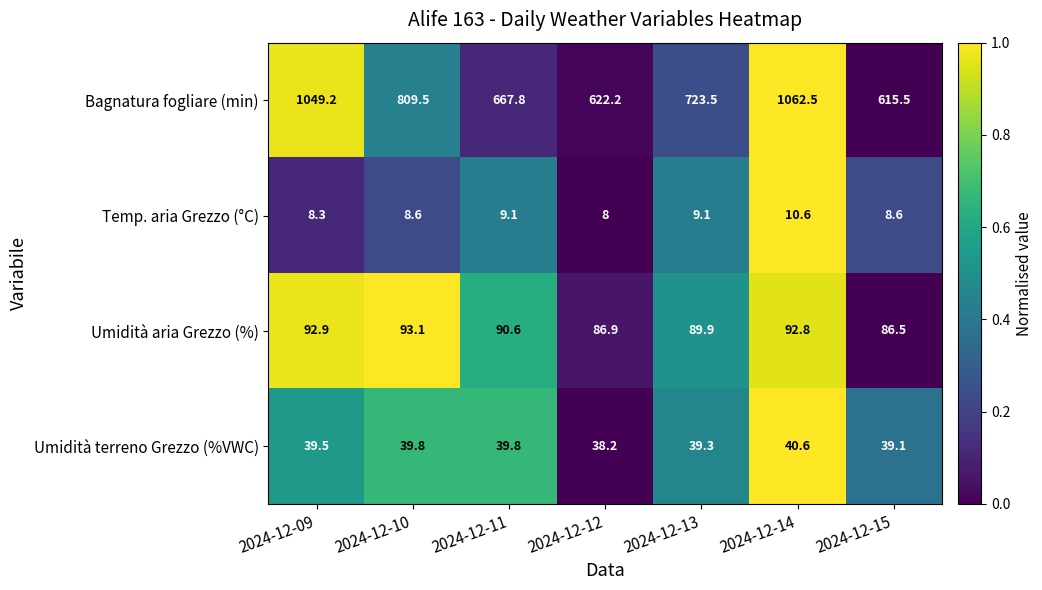

What is the approximate value of Temp. aria Grezzo (°C) at 2024-12-09?

8.3